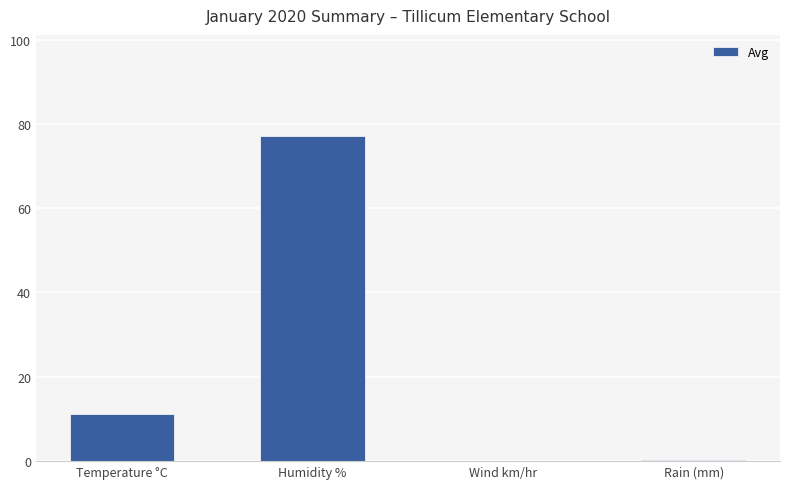

Are the bars grouped side by side (vs. stacked)?

No